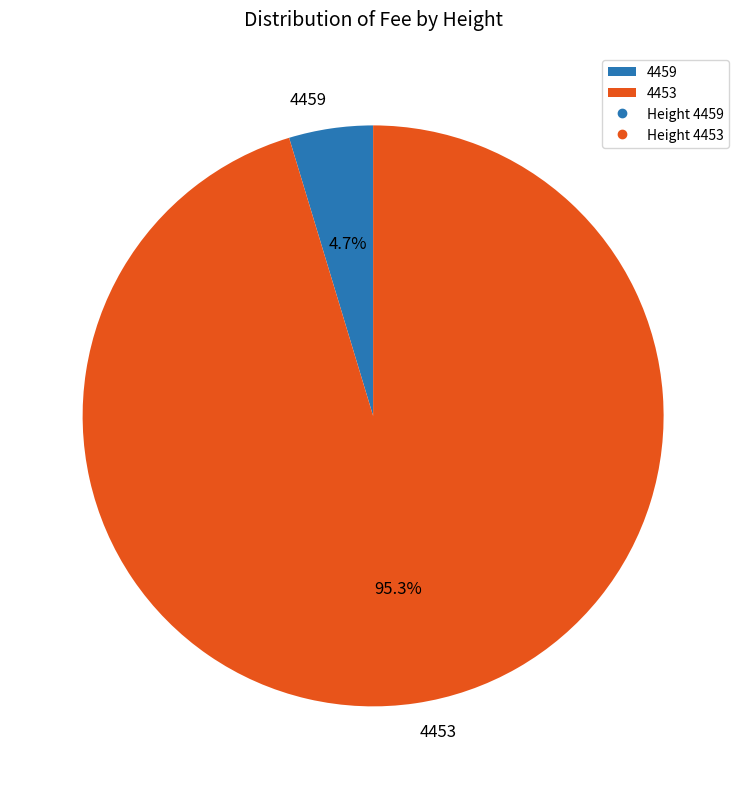

What is the total percentage of 4459 and 4453?

100.0%